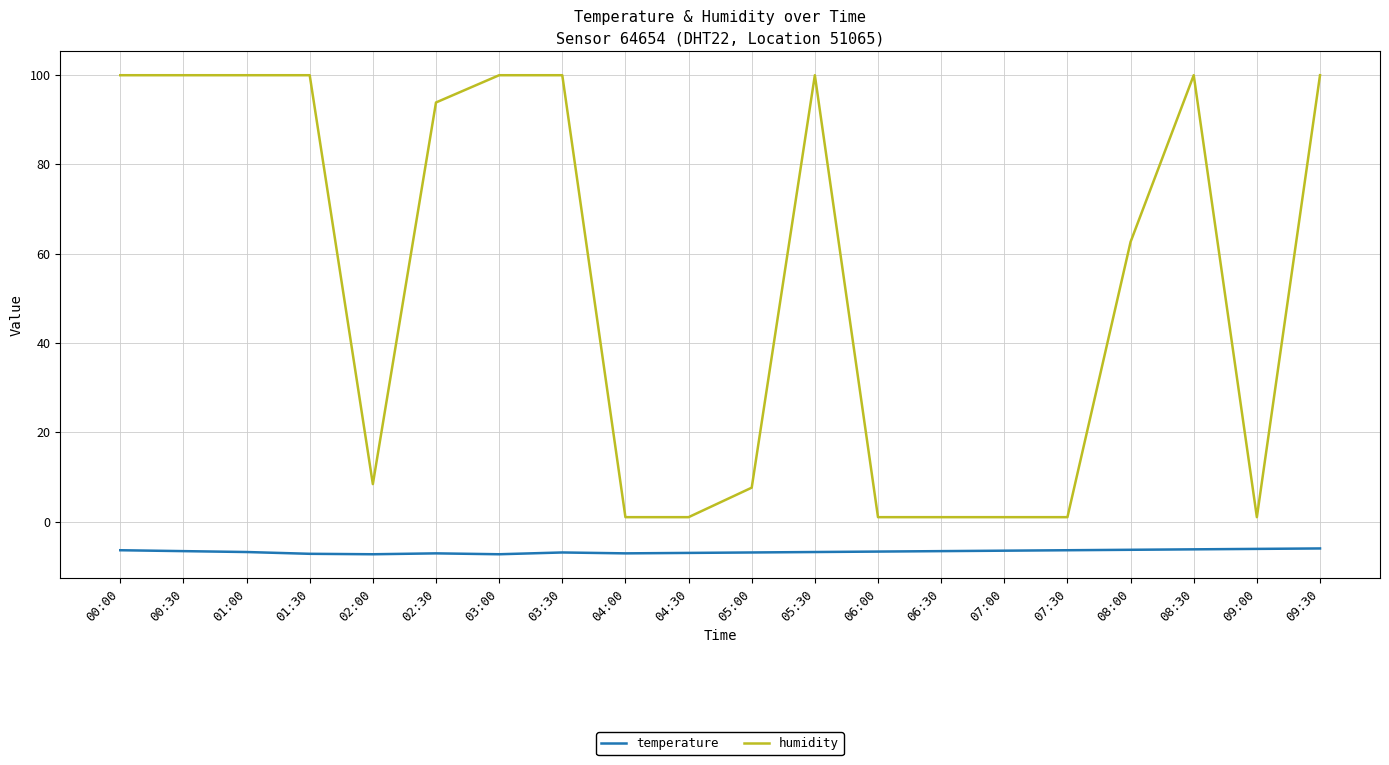

Which series has the largest range (max minus min)?

humidity